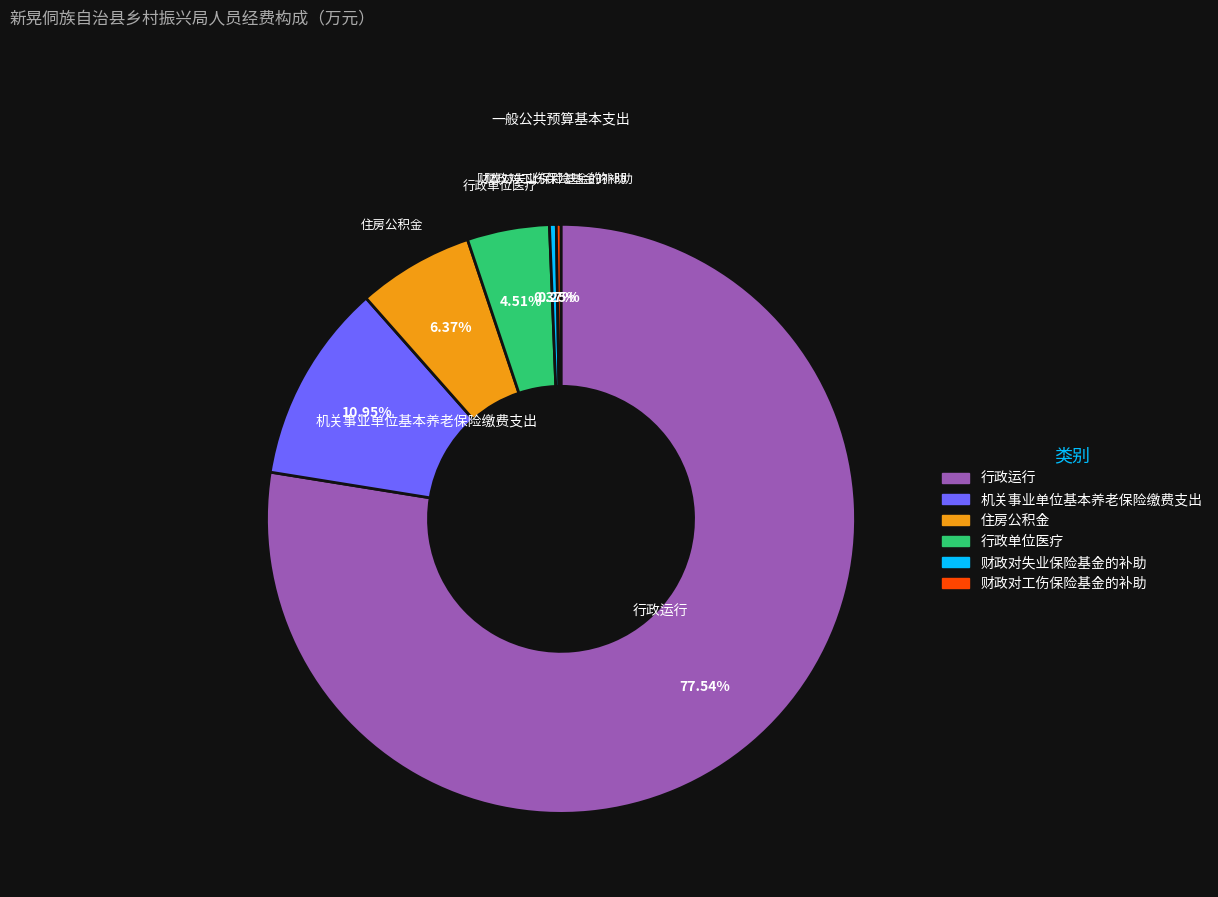

Which category accounts for the majority?

行政运行